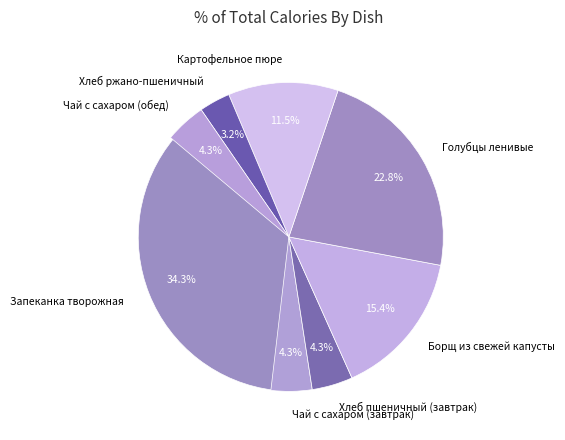

To the nearest percent, what is the difference between the largest and smallest slice percentages?

31%